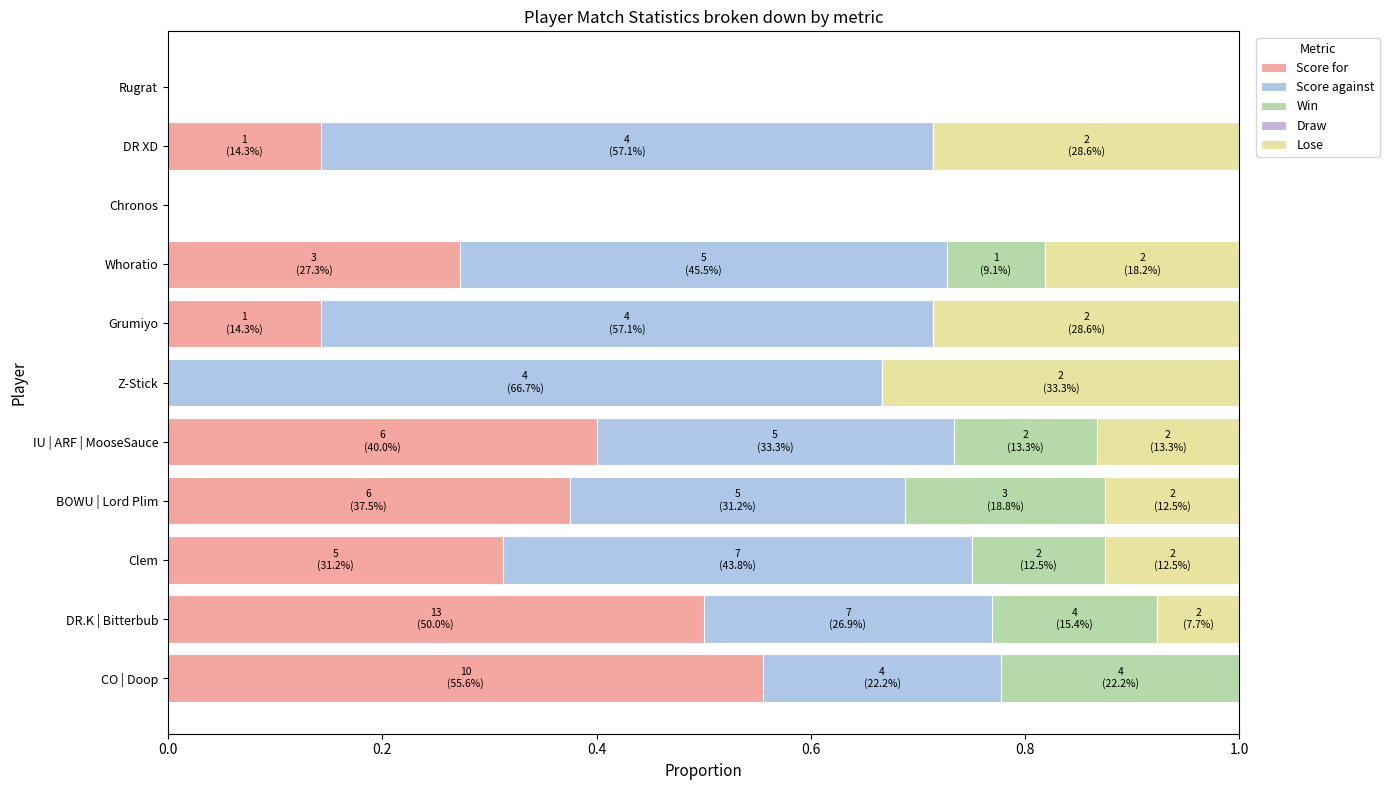

How many categories are shown in the chart?

11